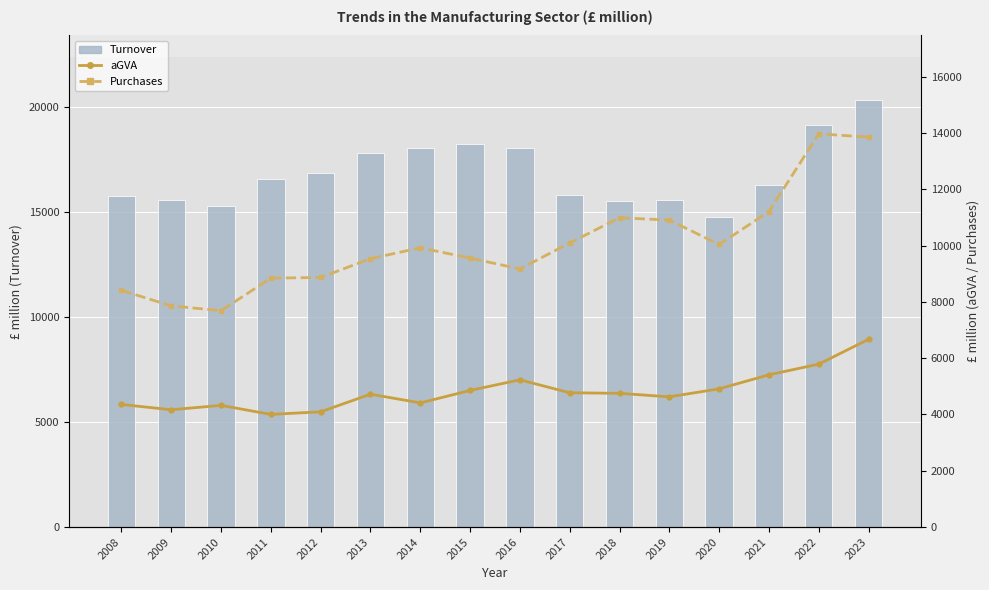

The value of Purchases at 2021 is 11203.3. True or false?

True